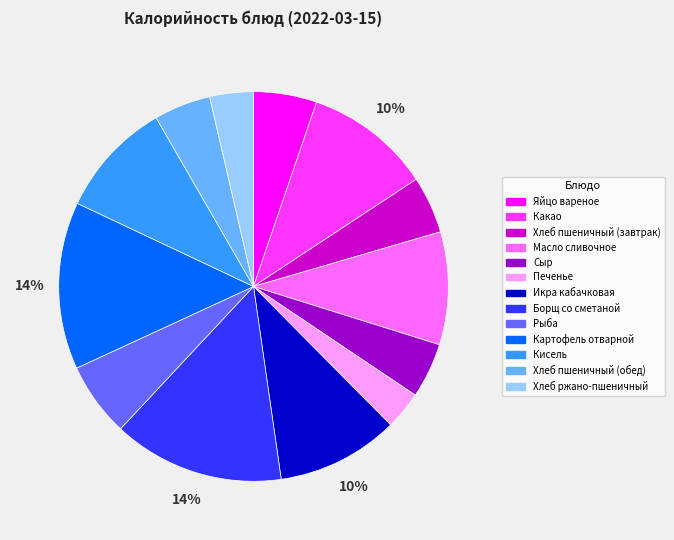

To the nearest percent, what is the difference between the largest and smallest slice percentages?

11%